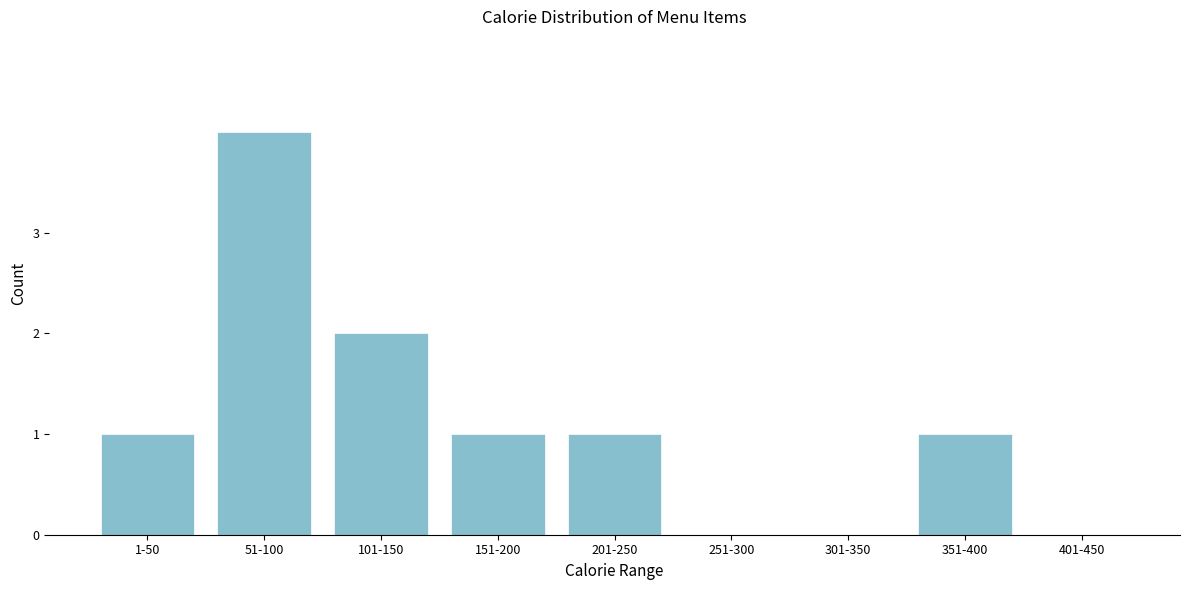

Reading left to right, list all the values displayed in this chart.

1-50=1	51-100=4	101-150=2	151-200=1	201-250=1	251-300=0	301-350=0	351-400=1	401-450=0